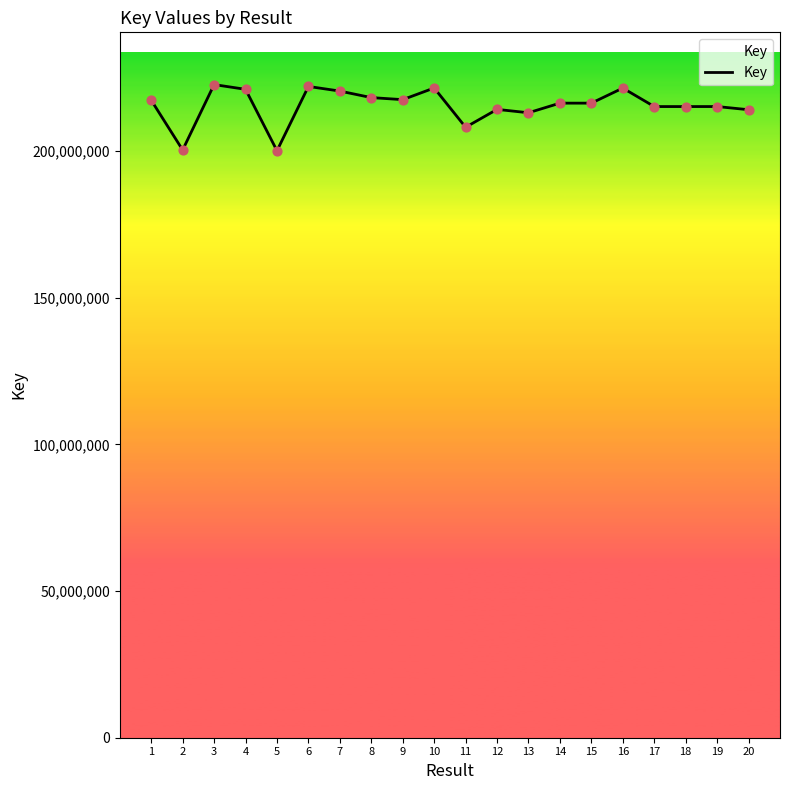

What is the change in value from 15 to 20?

-2238062